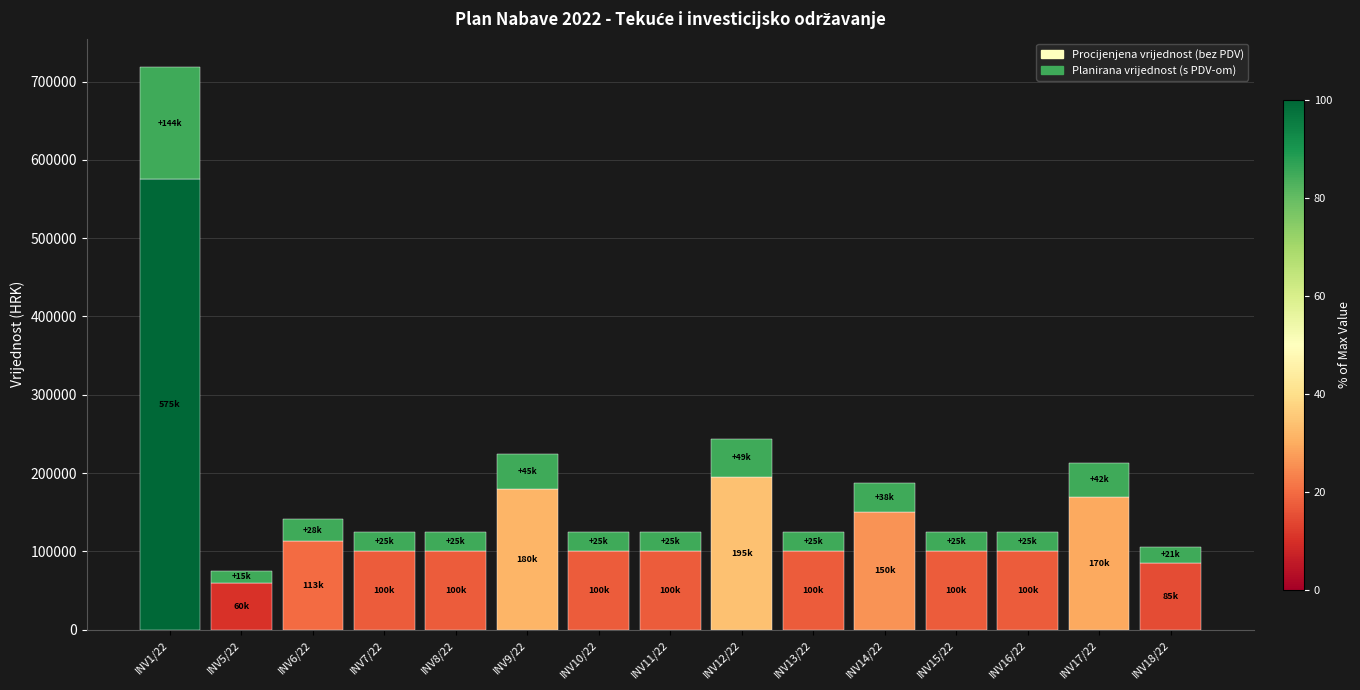

What is the total value across all series at INV16/22?

125000